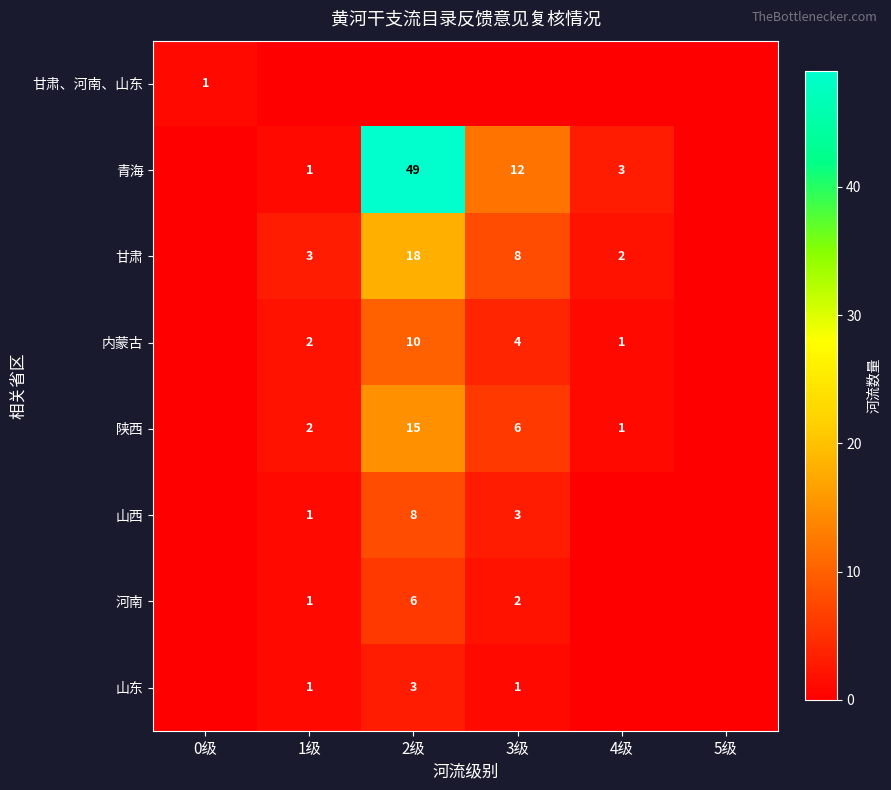

Is it true that 山东 equals 3 at 2级?

True